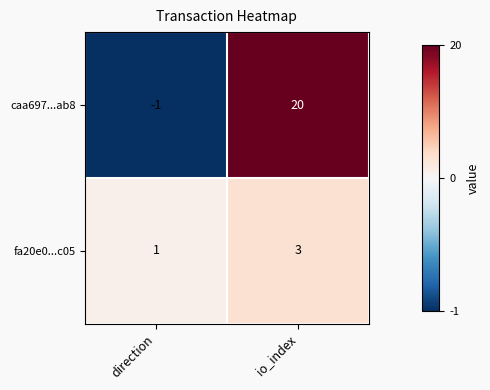

Where is fa20e0...c05 nearest to the value 2?

direction